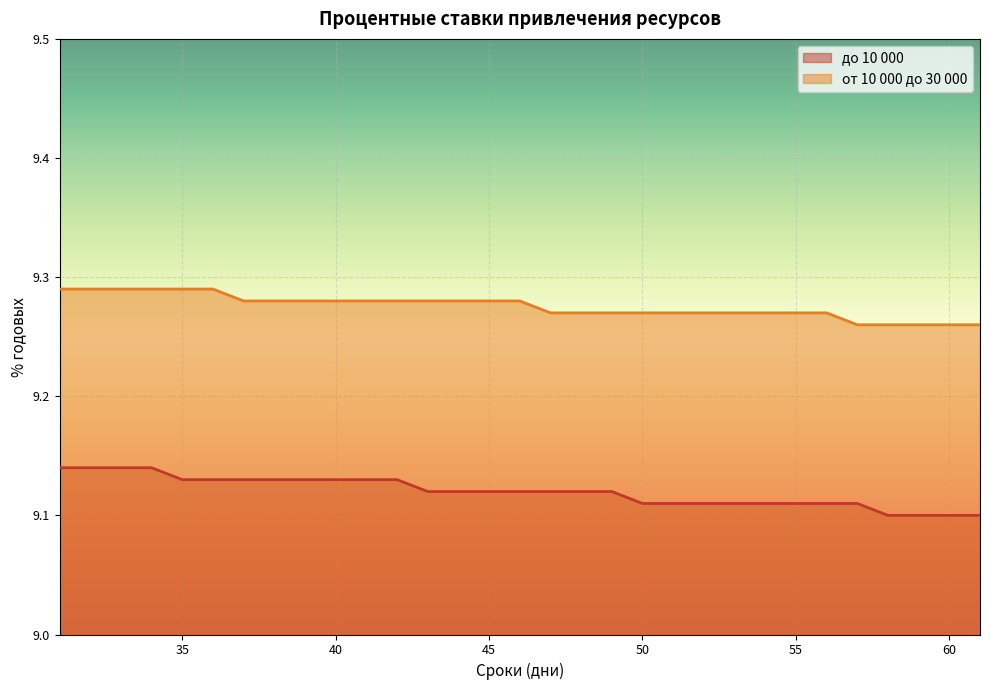

True or false: от 10 000 до 30 000 has more than 1 interior local peaks.

False